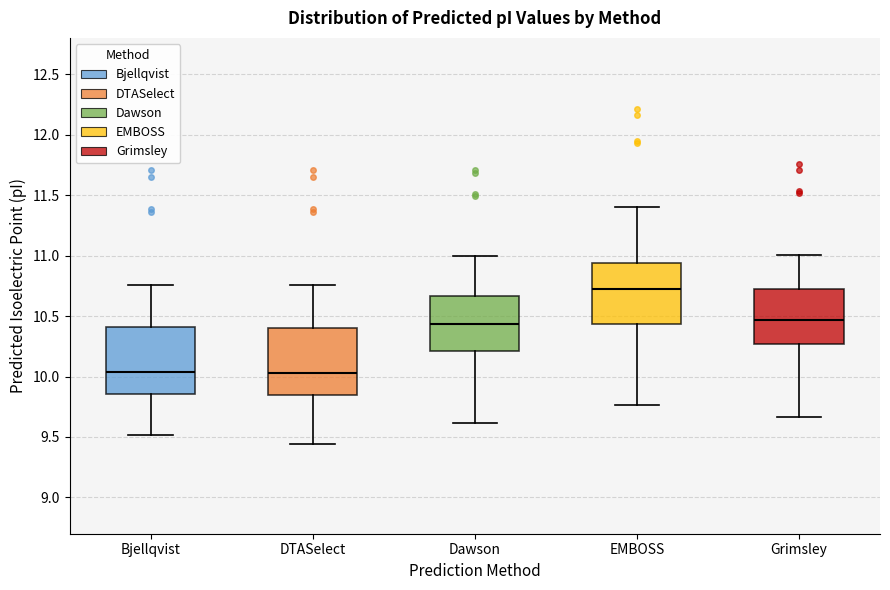

Which box has the highest median line?

EMBOSS